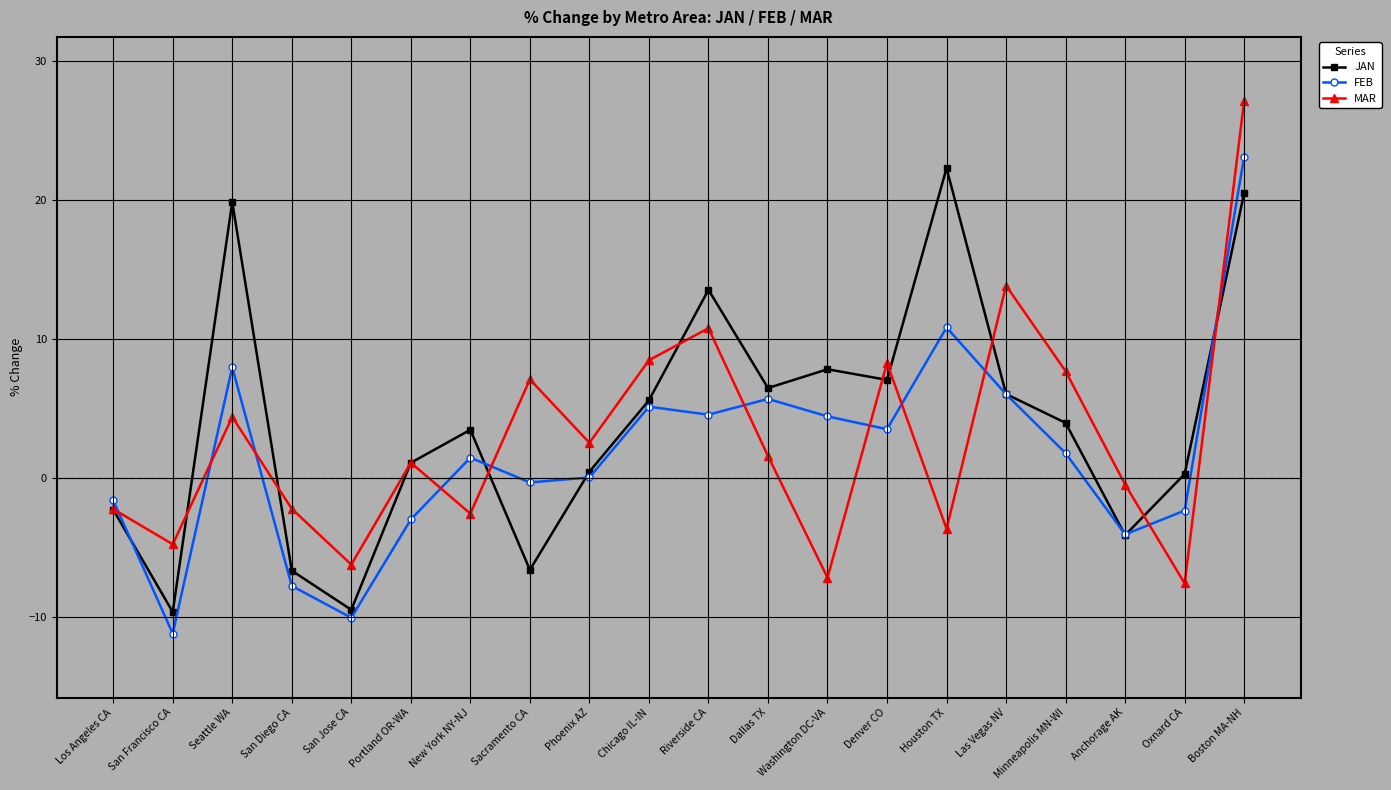

At which category is the sum across all series the highest?

Boston MA-NH